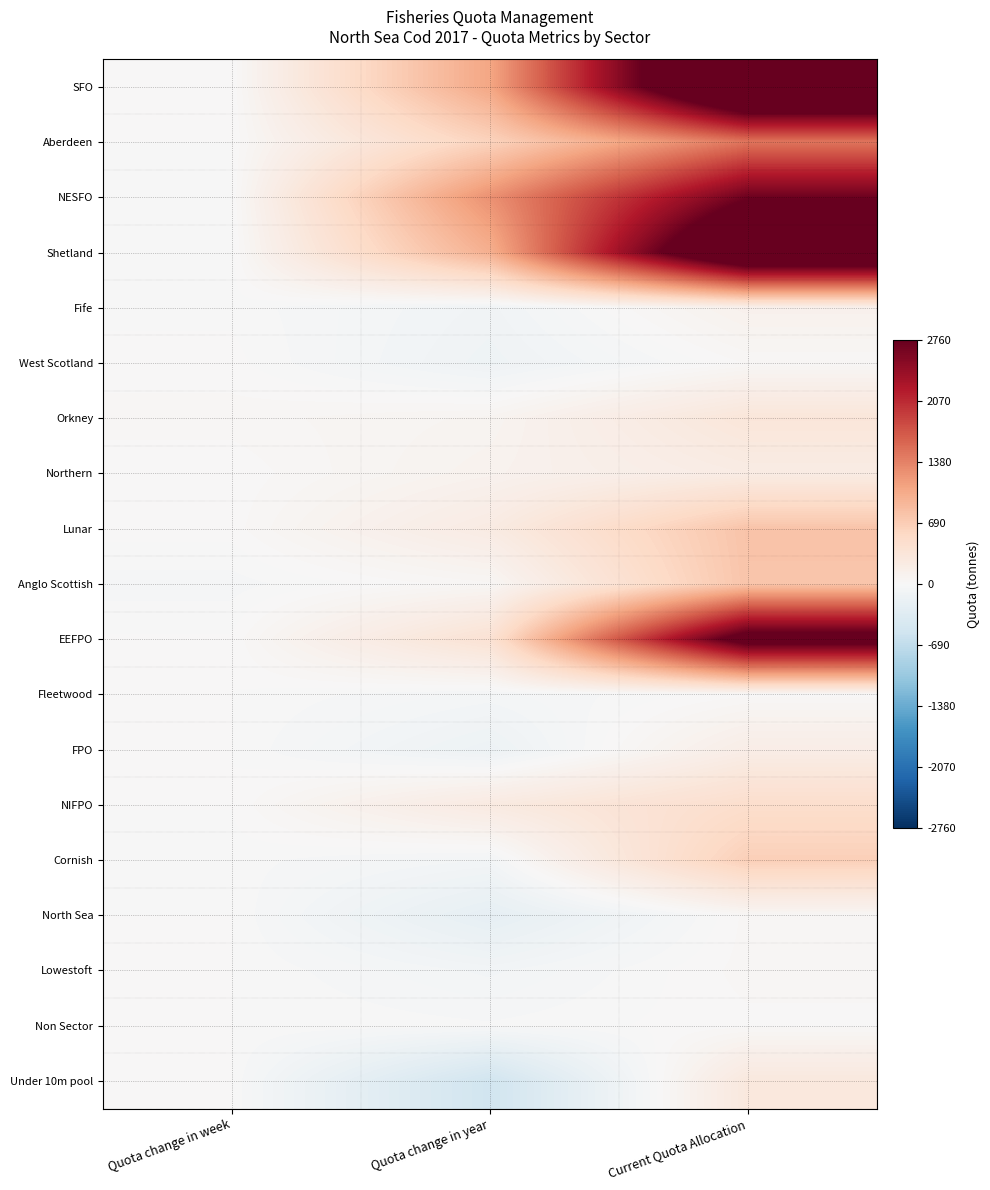

Rank the series at Quota change in week from lowest to highest value.

Anglo Scottish, Shetland, Cornish, Fife, NESFO, SFO, Aberdeen, Fleetwood, FPO, North Sea, Lowestoft, Non Sector, Under 10m pool, NIFPO, EEFPO, Northern, West Scotland, Lunar, Orkney